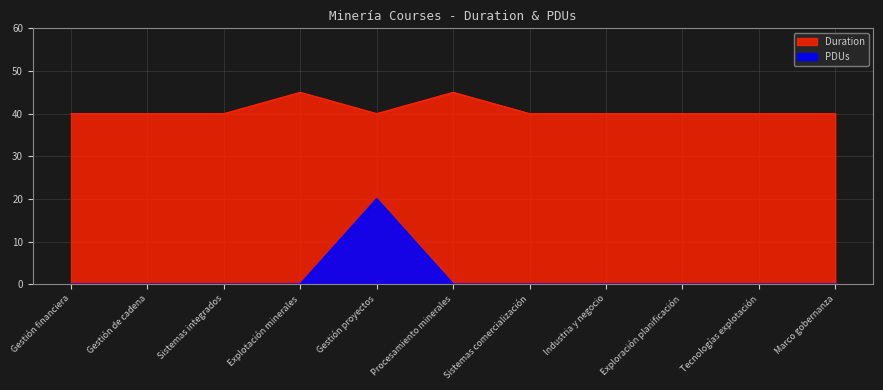

True or false: Duration and PDUs intersect in this chart.

False